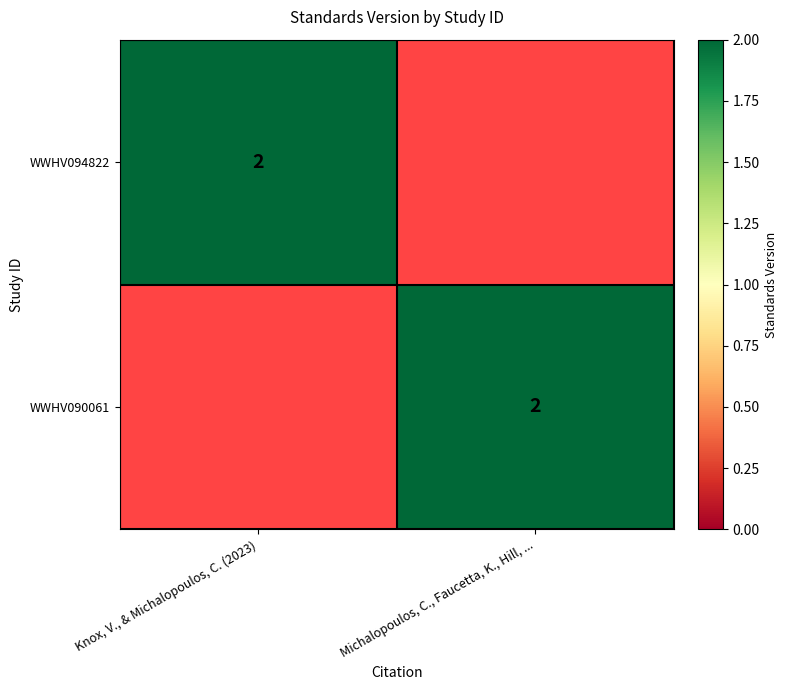

What is the spread (max minus min) of values at Michalopoulos, C., Faucetta, K., Hill, ...?

2